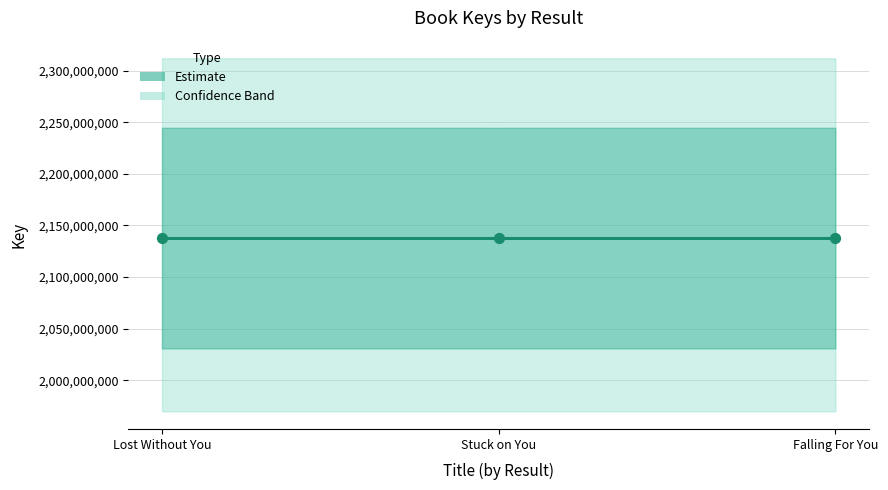

What is the change in value from Lost Without You to Stuck on You?

-4774